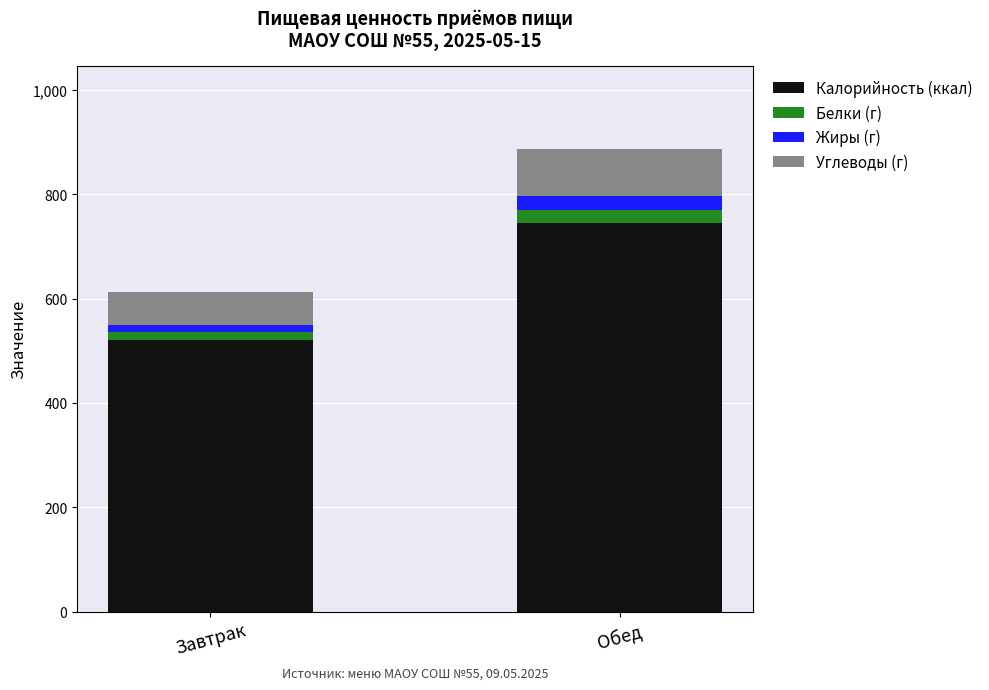

What is the highest value of the Калорийность (ккал) series?

745.9